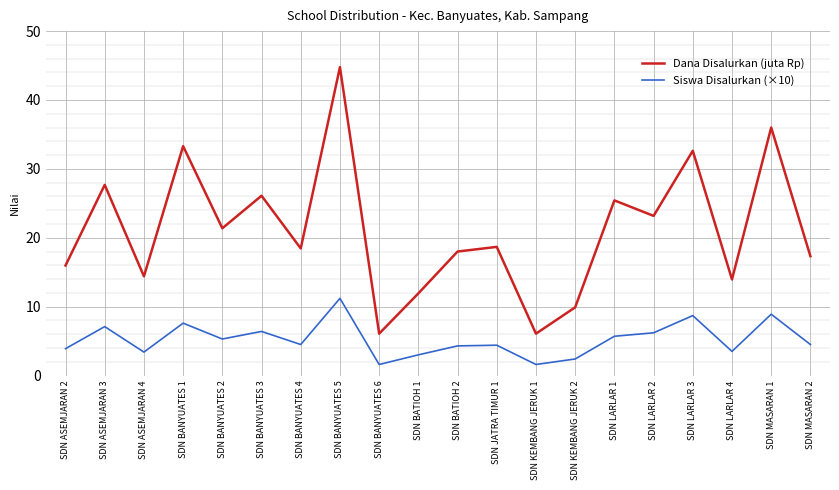

The value of Siswa Disalurkan (×10) at SDN LARLAR 3 is 8.7. True or false?

True